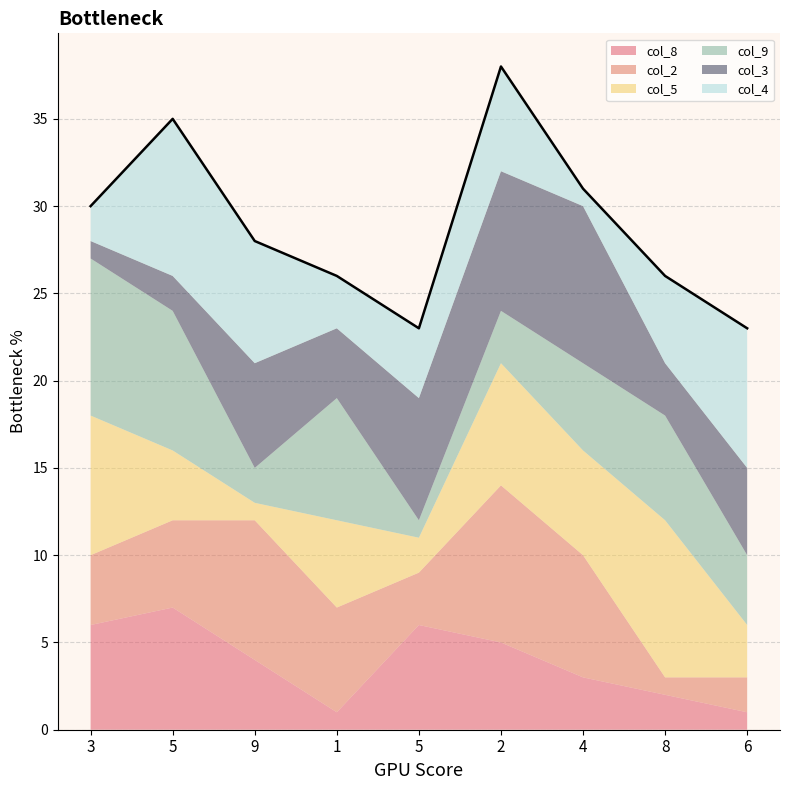

Is the value of col_5 at 8 greater than the value of col_9 at 3?

No